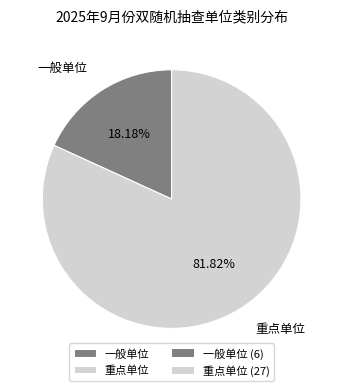

Between 重点单位 and 一般单位, which is larger?

重点单位